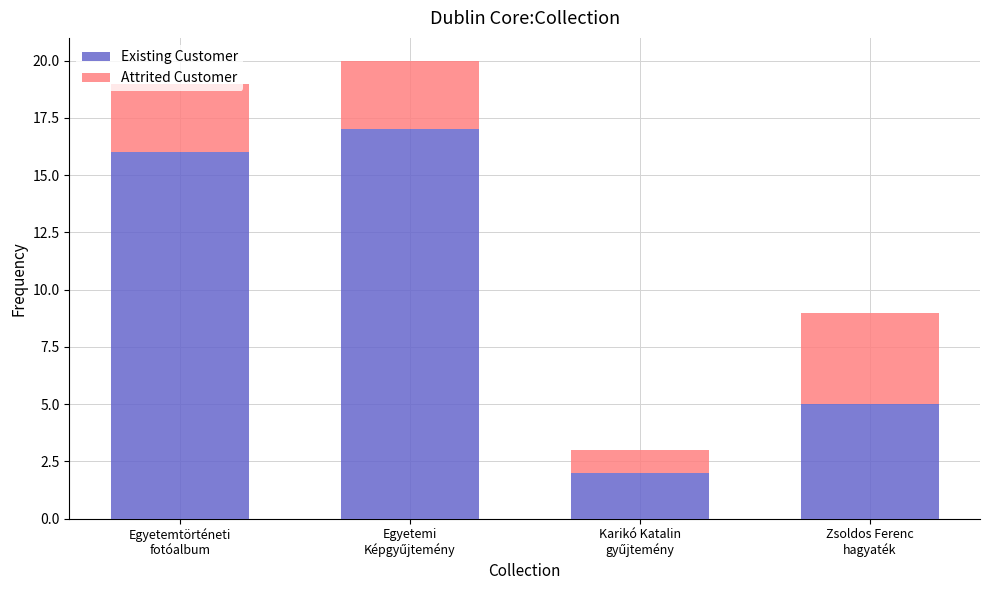

What is the difference between the maximum and minimum values in the Existing Customer series?

15